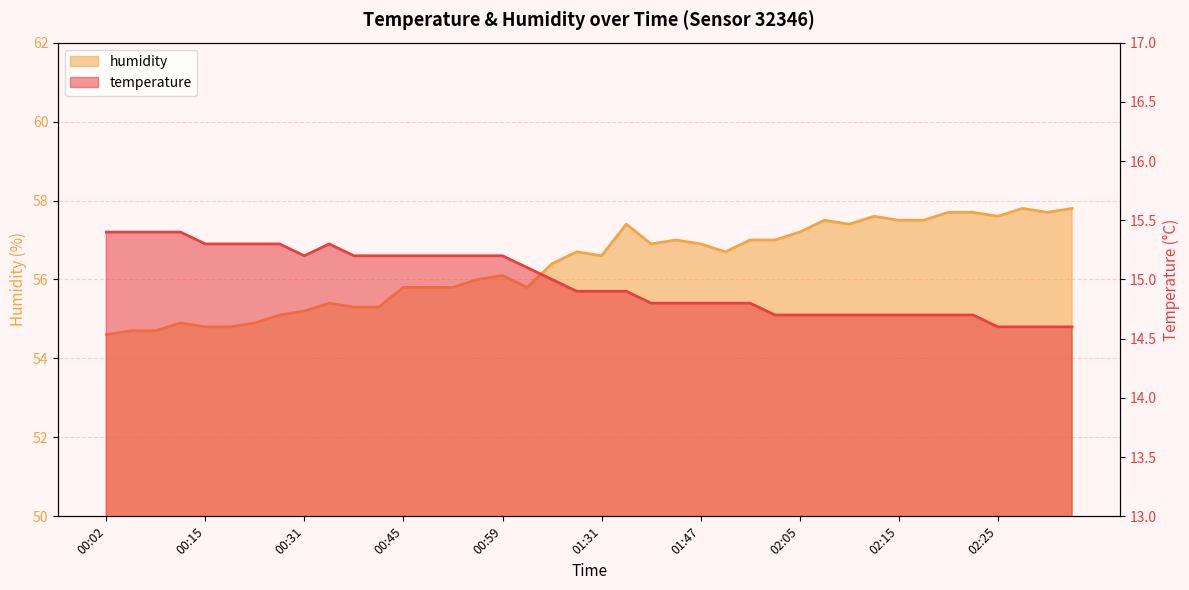

What are all the series names shown in the legend?

temperature, humidity